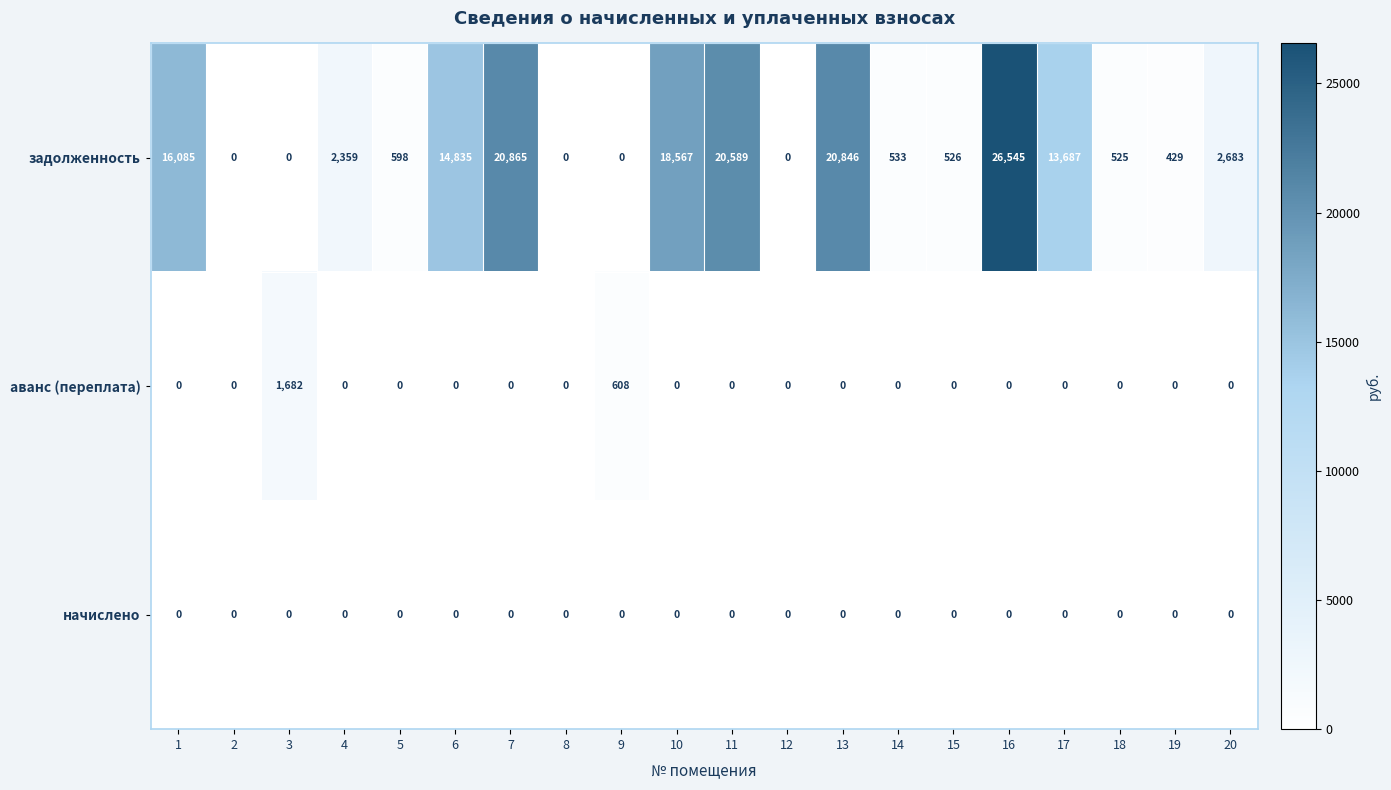

How many values in аванс (переплата) are above zero?

2